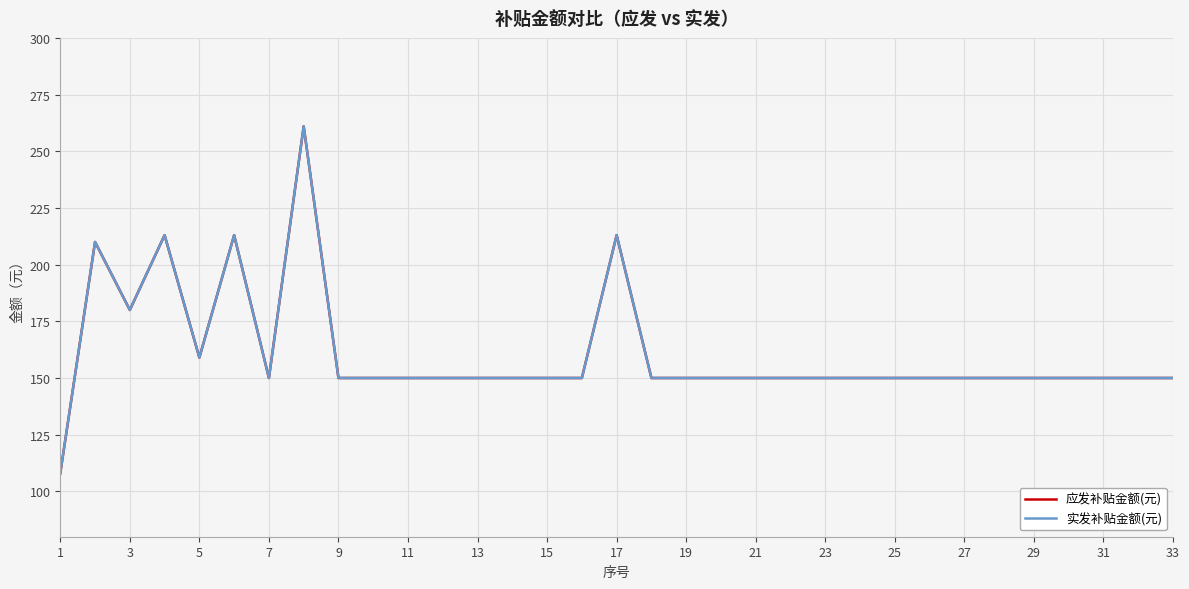

What is the difference between the maximum and second lowest values in the 实发补贴金额(元) series?

111